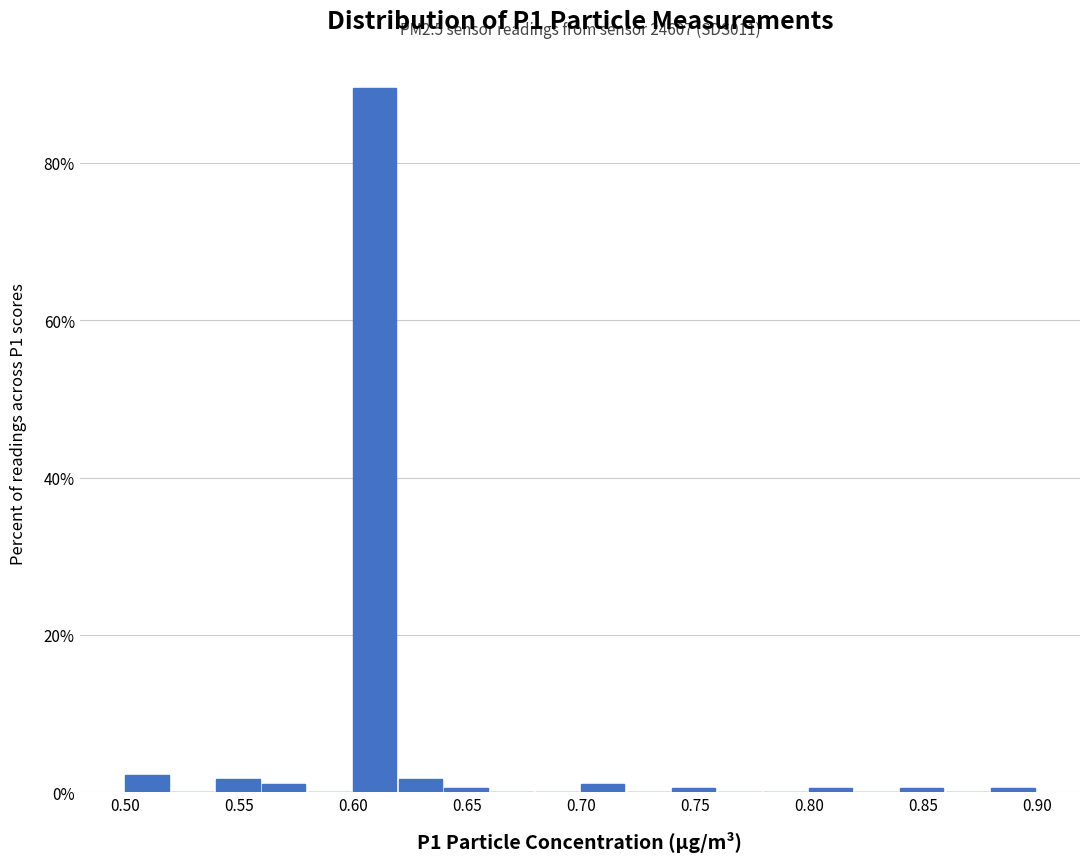

Over which range of the x-axis is the bar tallest?

0.60 to 0.62